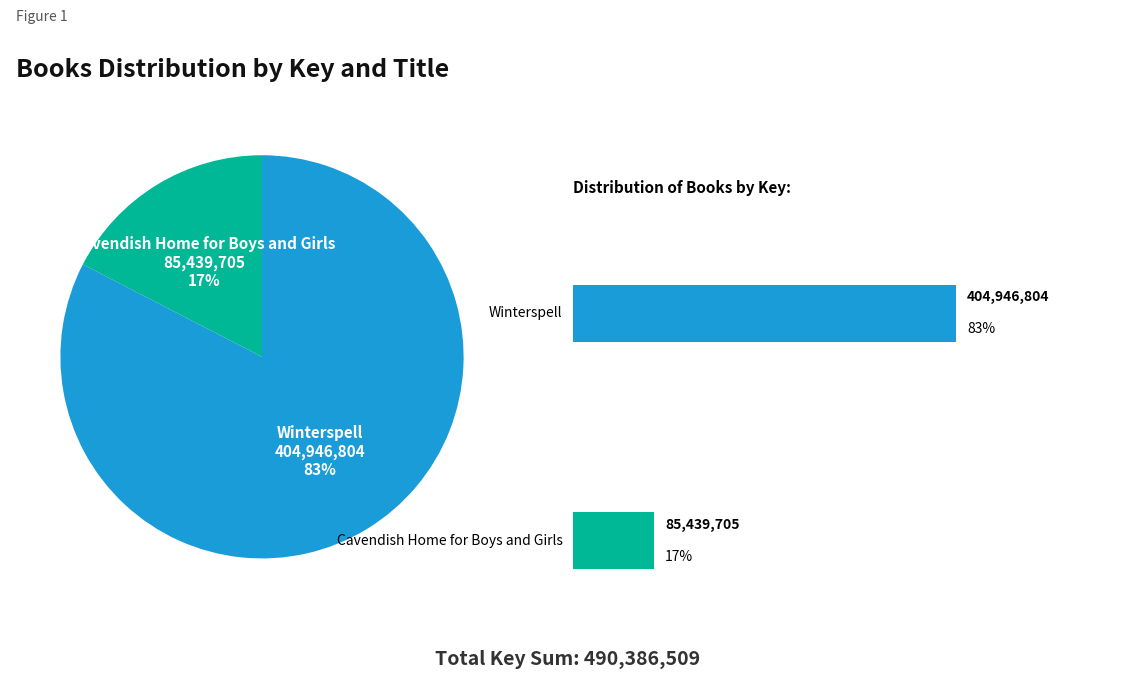

Rank the categories by value from lowest to highest.

Cavendish Home for Boys and Girls, Winterspell